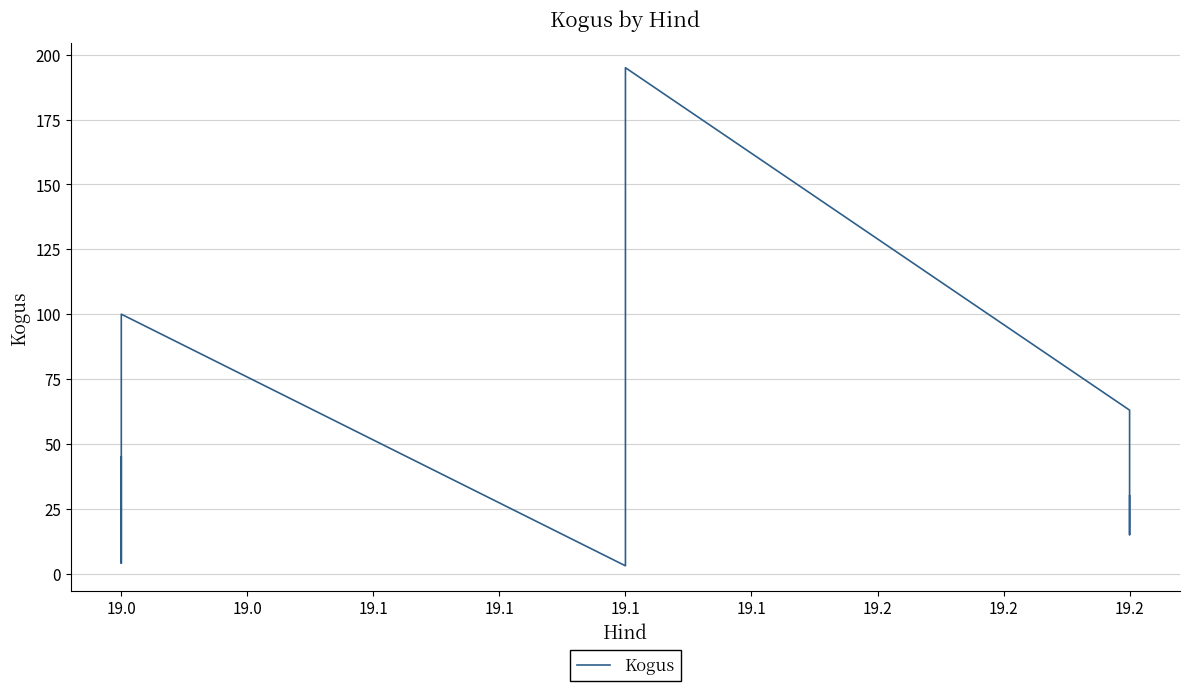

Read the value at 19.0, to the nearest 5.

100